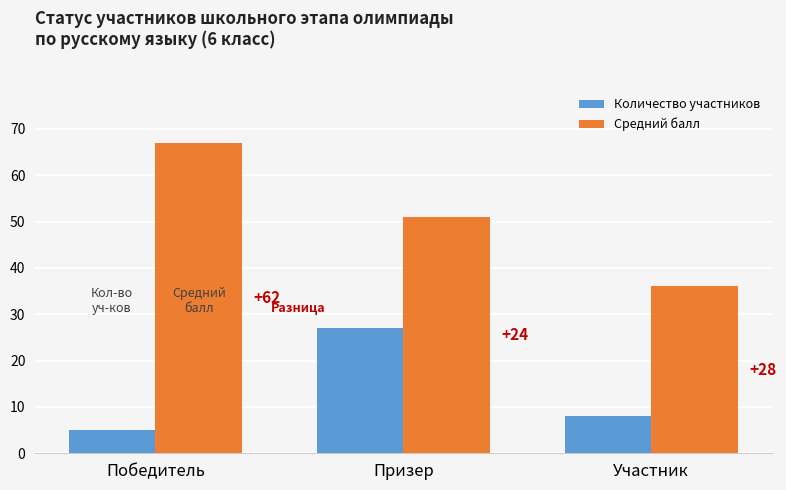

What are all the series names shown in the legend?

Количество участников, Средний балл